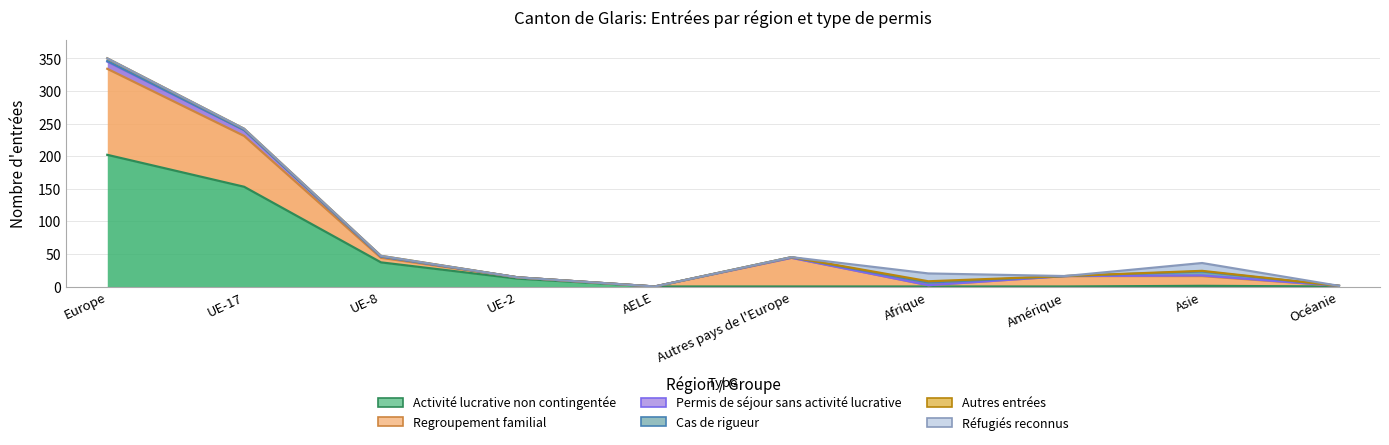

What is the difference between the maximum and second lowest values in the Permis de séjour sans activité lucrative series?

11